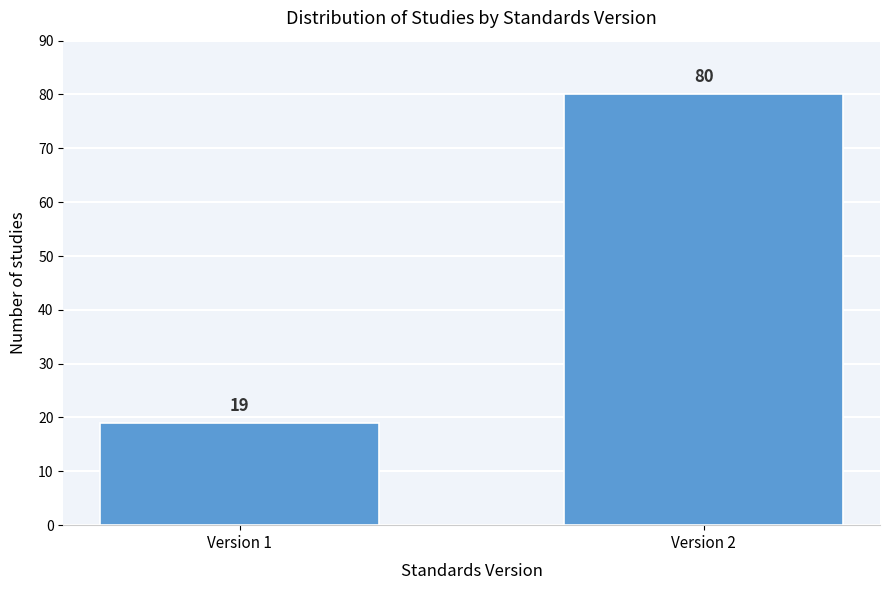

Reading left to right, transcribe all the data shown in this chart.

19	80